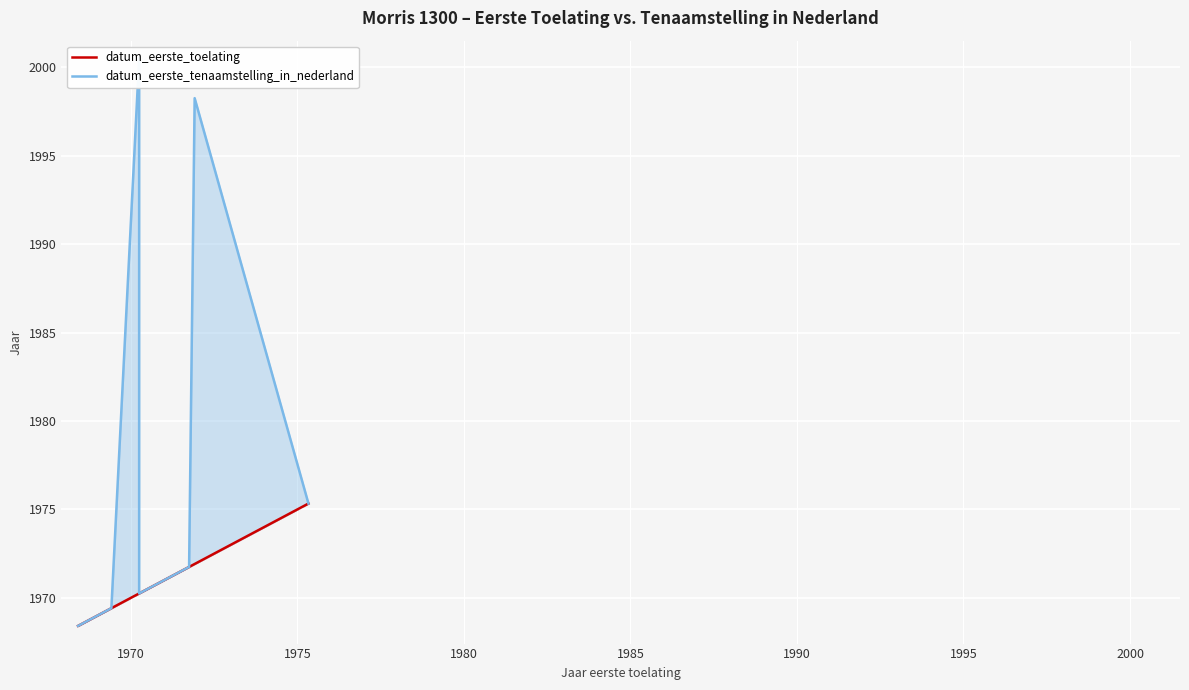

How many categories are shown in the chart?

22